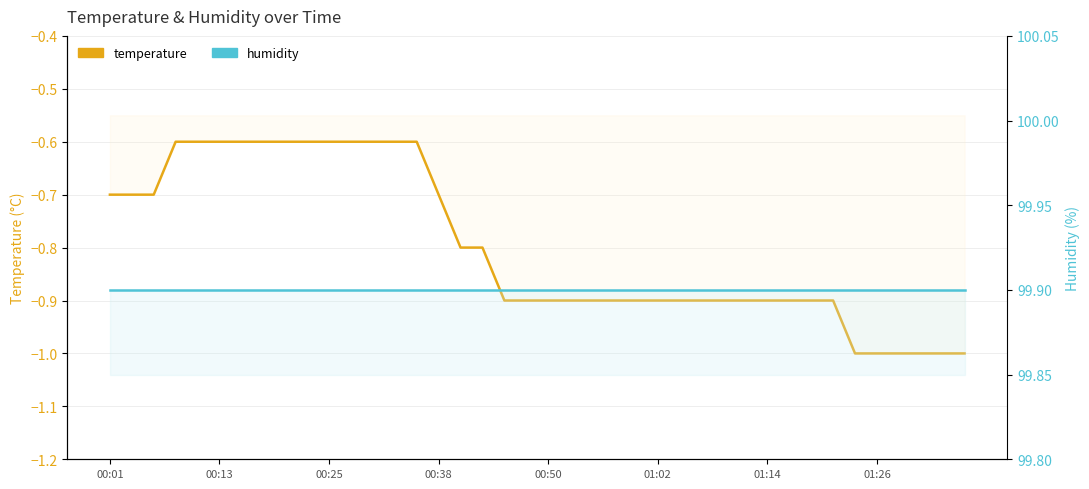

What is the minimum value for temperature?

-1.0